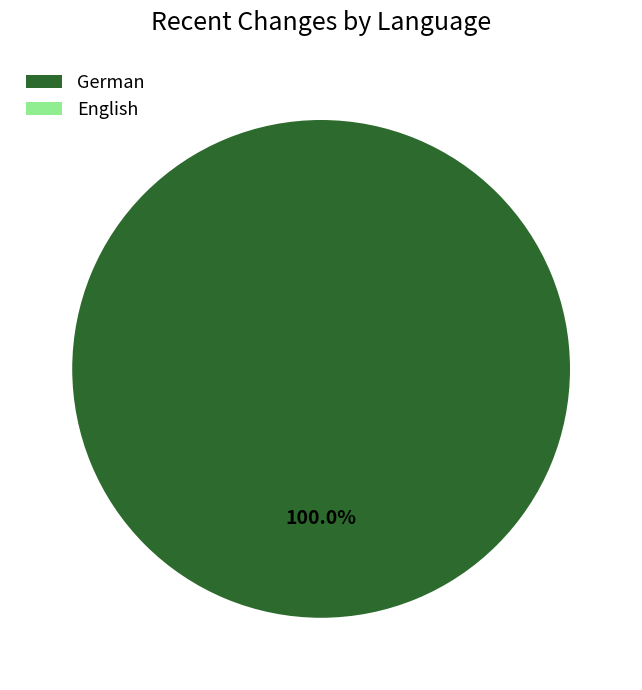

To the nearest percent, what is the difference between the largest and smallest slice percentages?

100%